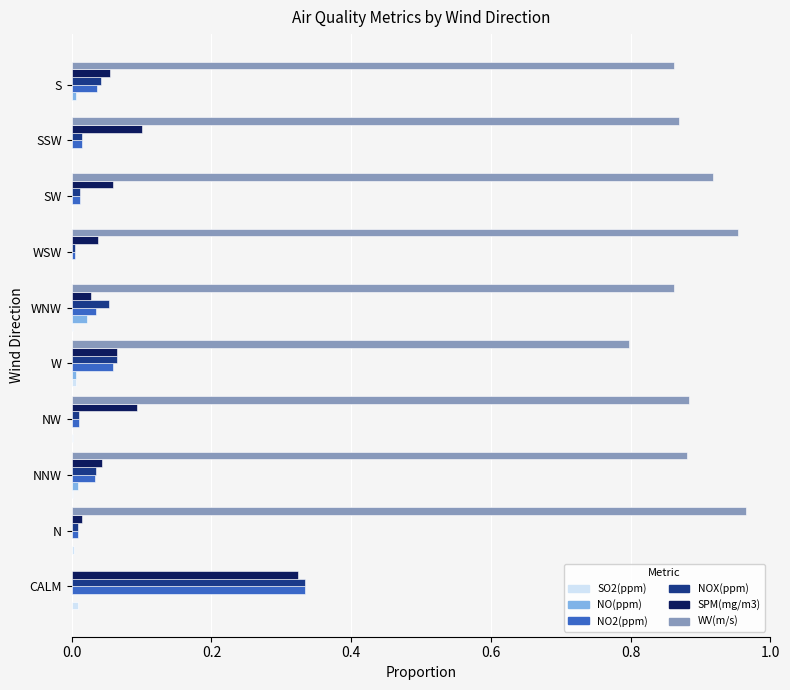

The NO2(ppm) series shows 0.1 at W. True or false?

True